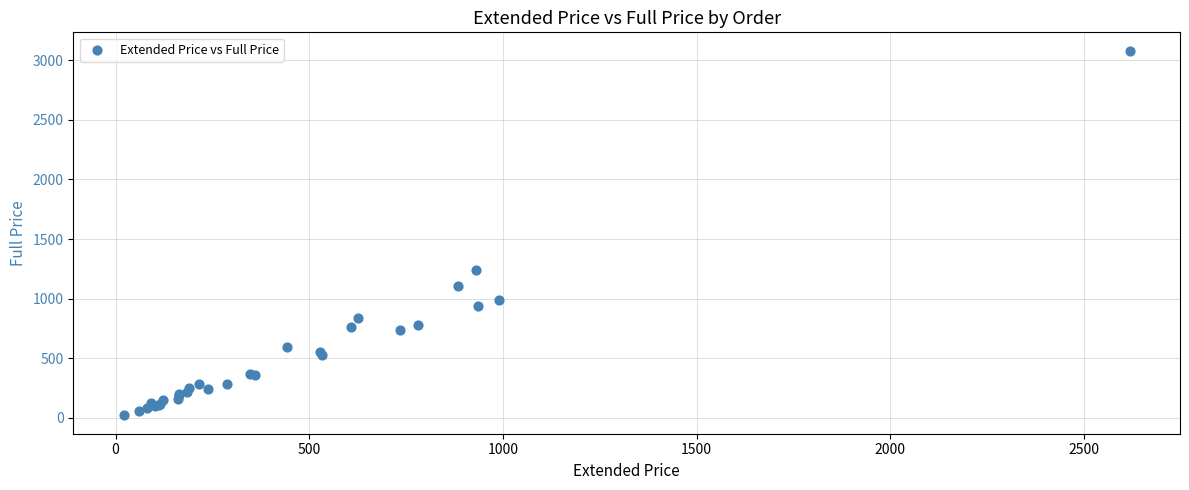

What Y value in the scatter plot is closest to 1550?

1242.0